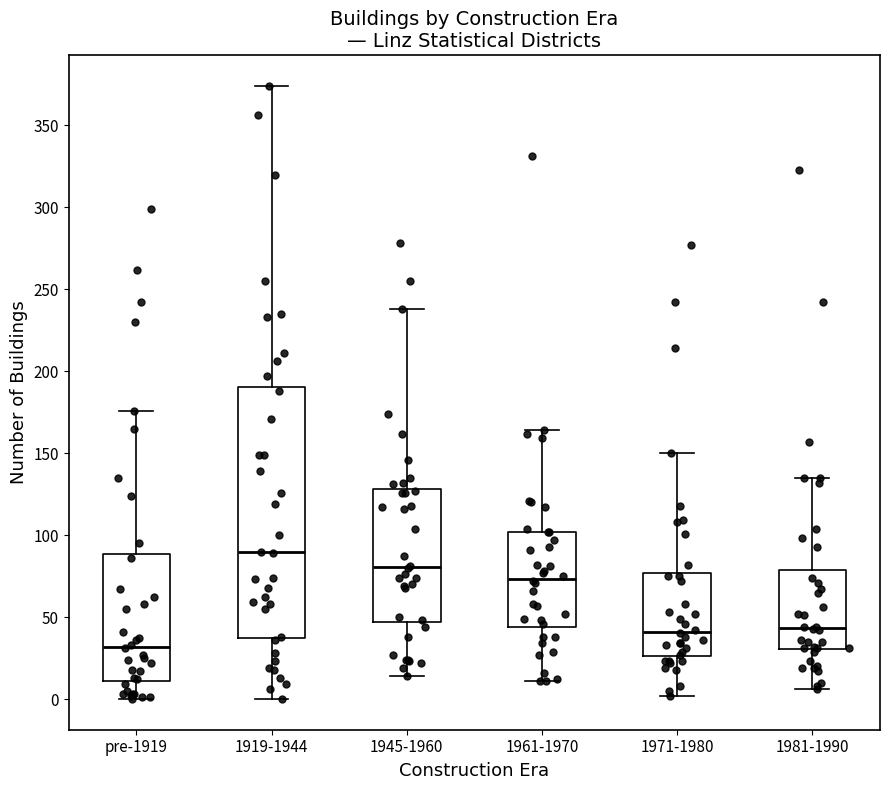

Reading left to right, read every box against the y-axis: the position of its median line, the range the box covers, and the ends of its whiskers. The values are not printed on the chart, so give them approximately, as read against the axis.

pre-1919: median 30, box 10 to 90, whiskers 0 to 175
1919-1944: median 90, box 40 to 190, whiskers 0 to 375
1945-1960: median 80, box 45 to 130, whiskers 15 to 240
1961-1970: median 75, box 45 to 100, whiskers 10 to 165
1971-1980: median 40, box 25 to 75, whiskers 0 to 150
1981-1990: median 45, box 30 to 80, whiskers 5 to 135